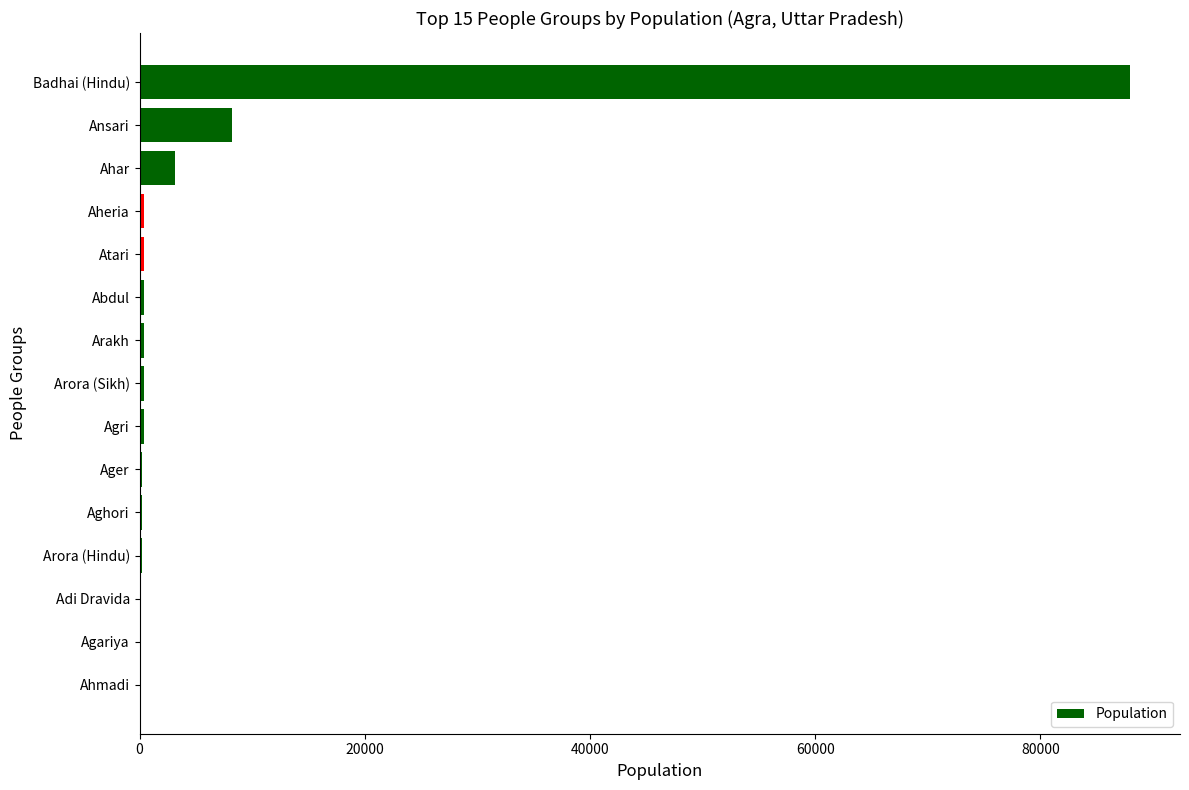

True or false: the data shows 8180 at Ansari.

True